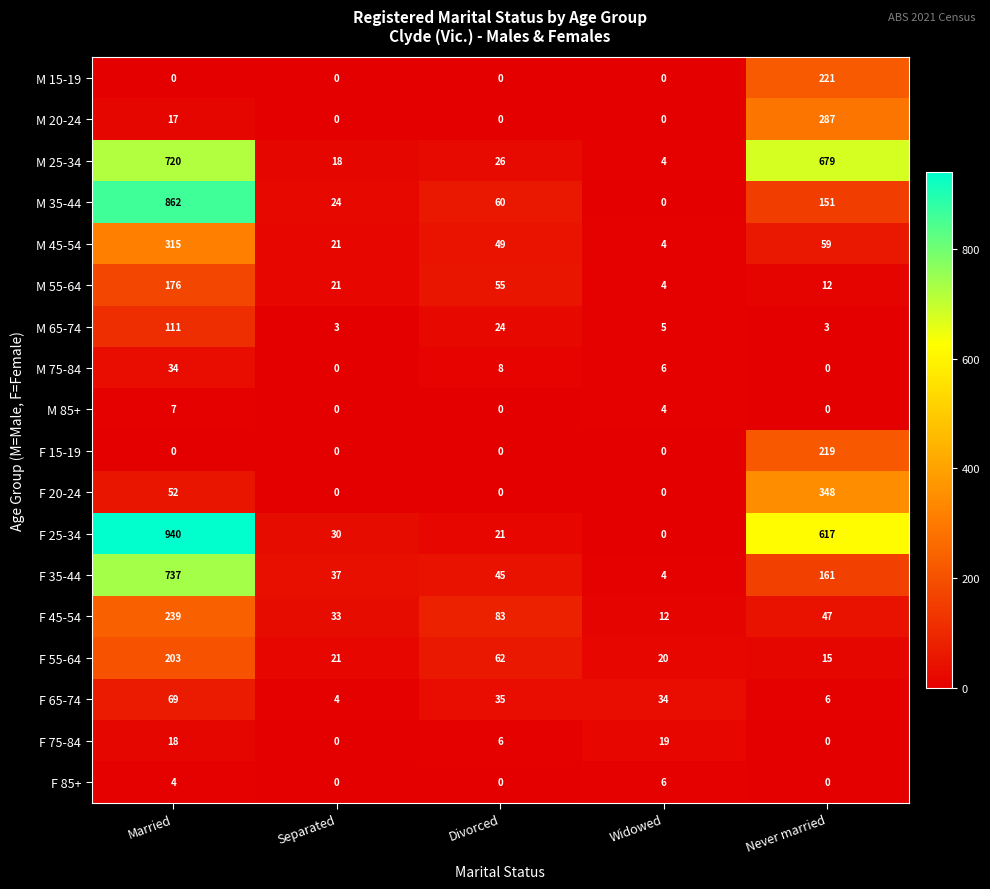

True or false: F 85+ has a value of 0 at Separated.

True